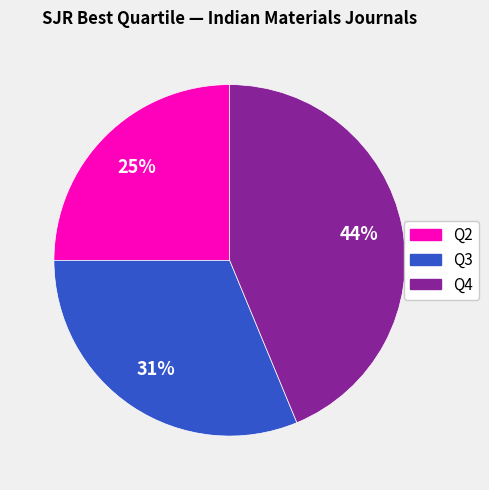

Combined, do Q4 and Q2 account for over 50%?

Yes